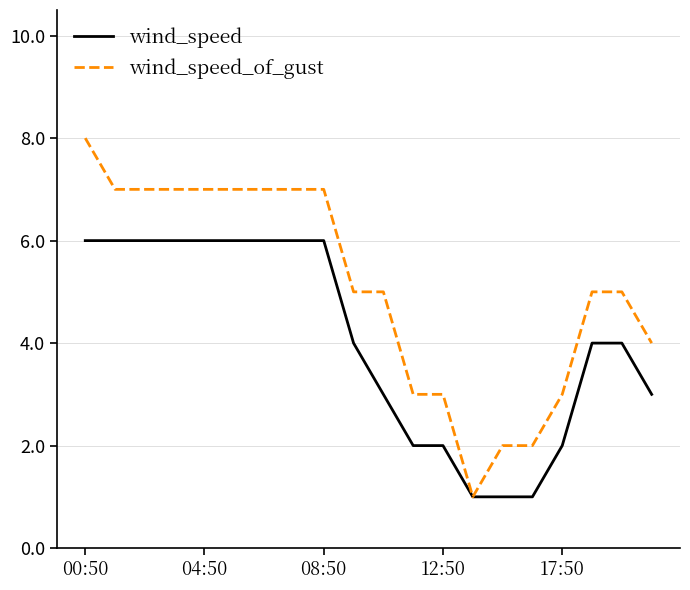

What is the greatest value displayed?

8